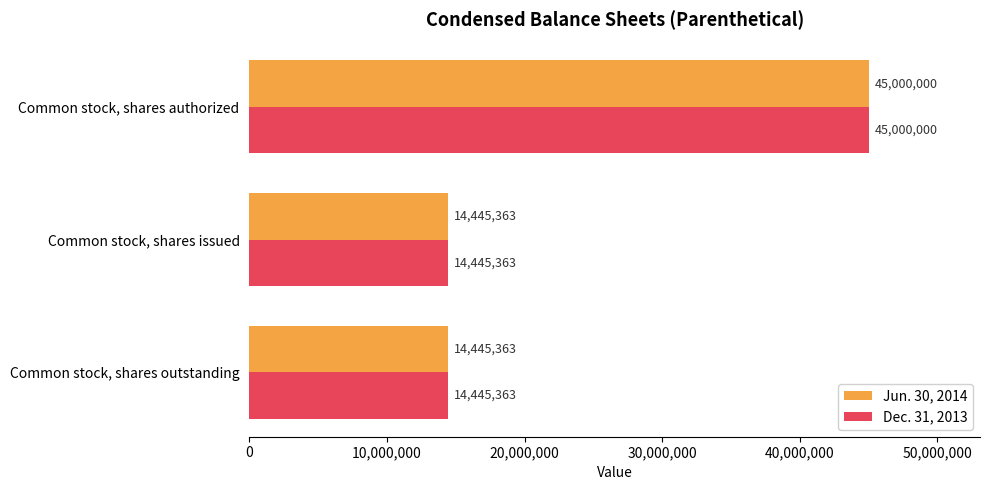

What is the total value across all series at Common stock, shares outstanding?

28890726